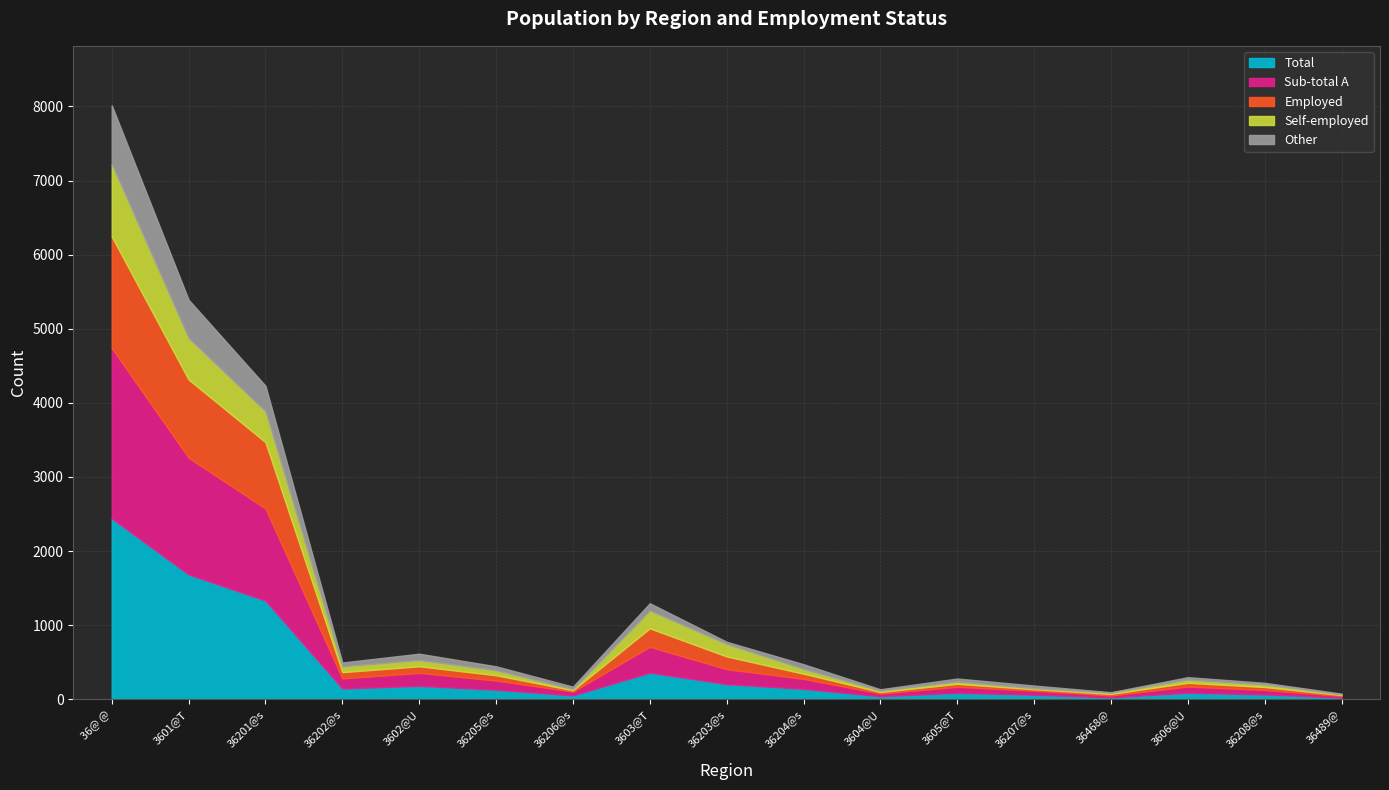

Reading left to right, list all the values displayed in this chart.

Total: 36@ @=2441	3601@T=1685	36201@s=1333	36202@s=146	3602@U=181	36205@s=129	36206@s=52	3603@T=360	36203@s=205	36204@s=141	3604@U=40	3605@T=87	36207@s=61	36468@=26	3606@U=88	36208@s=65	36489@=23
Sub-total A: 36@ @=2299	3601@T=1574	36201@s=1241	36202@s=136	3602@U=175	36205@s=124	36206@s=51	3603@T=348	36203@s=201	36204@s=134	3604@U=38	3605@T=81	36207@s=55	36468@=26	3606@U=83	36208@s=61	36489@=22
Employed: 36@ @=1505	3601@T=1056	36201@s=895	36202@s=84	3602@U=89	36205@s=71	36206@s=18	3603@T=249	36203@s=172	36204@s=70	3604@U=20	3605@T=40	36207@s=20	36468@=20	3606@U=51	36208@s=39	36489@=12
Self-employed: 36@ @=977	3601@T=559	36201@s=416	36202@s=78	3602@U=84	36205@s=68	36206@s=16	3603@T=240	36203@s=169	36204@s=64	3604@U=19	3605@T=31	36207@s=14	36468@=17	3606@U=44	36208@s=35	36489@=9
Other: 36@ @=794	3601@T=518	36201@s=346	36202@s=52	3602@U=86	36205@s=53	36206@s=33	3603@T=99	36203@s=29	36204@s=64	3604@U=18	3605@T=41	36207@s=35	36468@=6	3606@U=32	36208@s=22	36489@=10